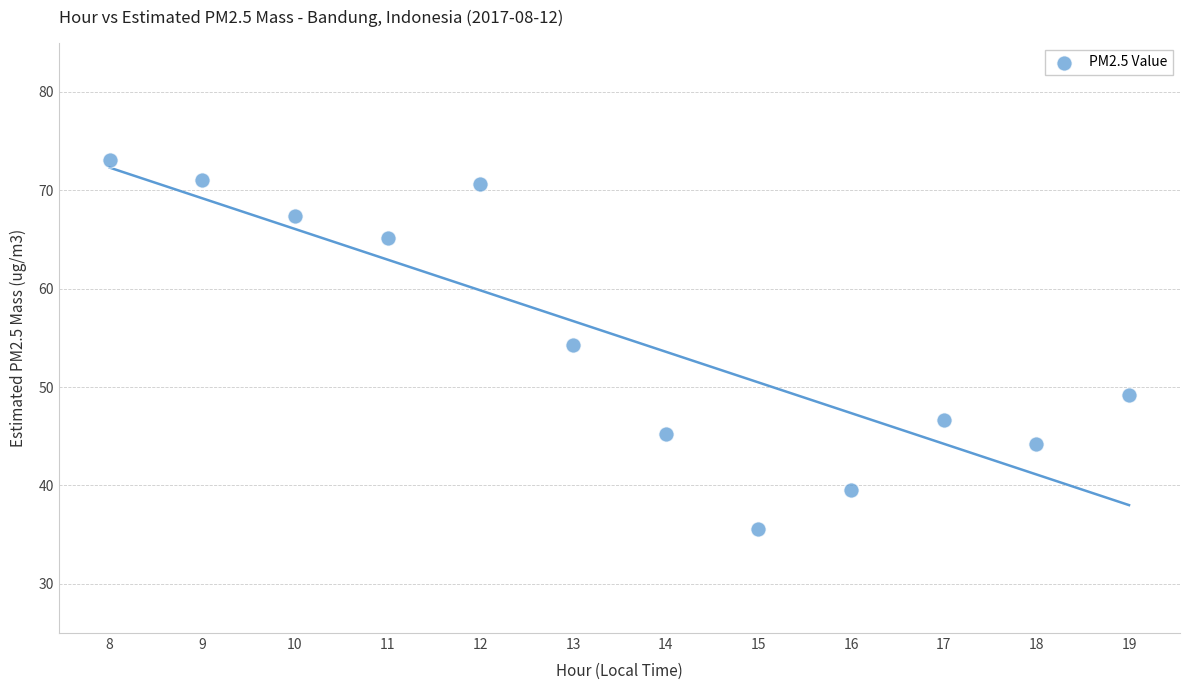

What is the range of X values (max minus min)?

11.0